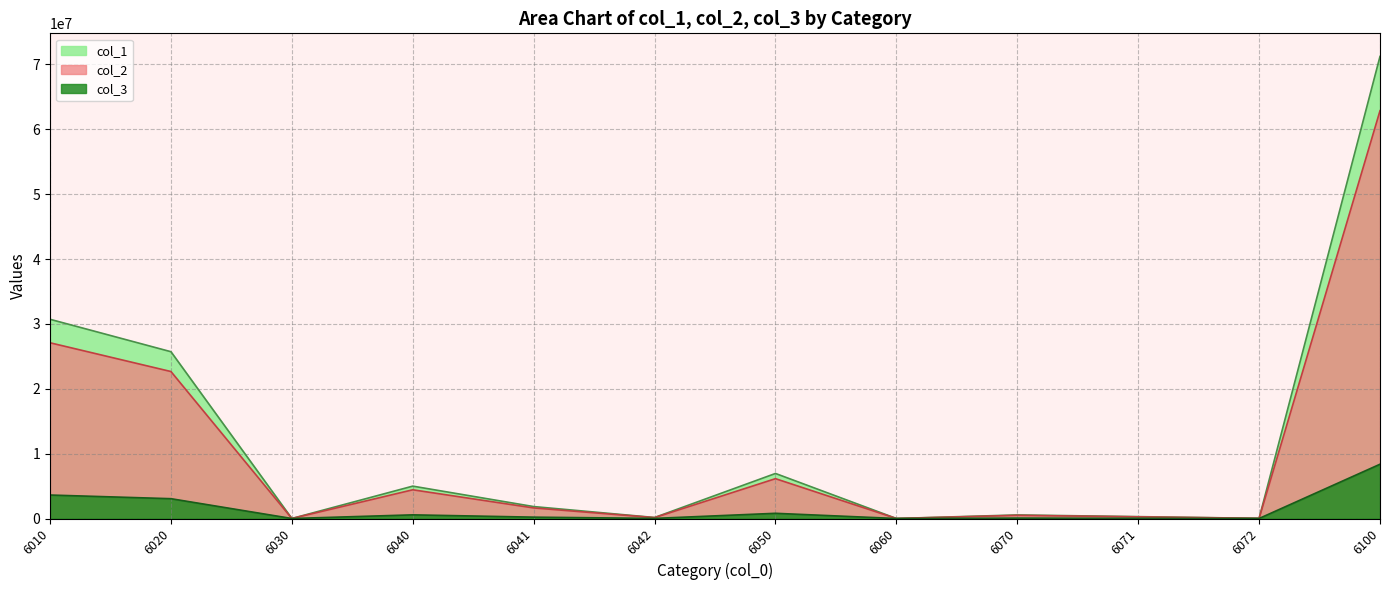

At which category does col_1 reach its first local valley?

6030